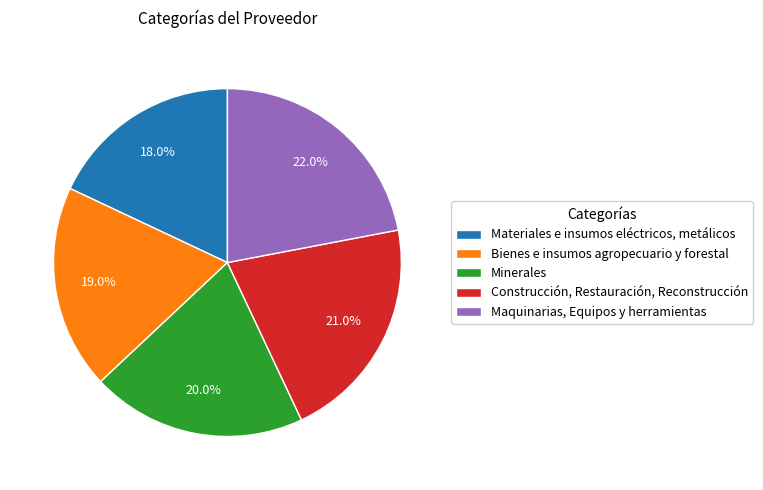

Count the number of slices in the pie.

5